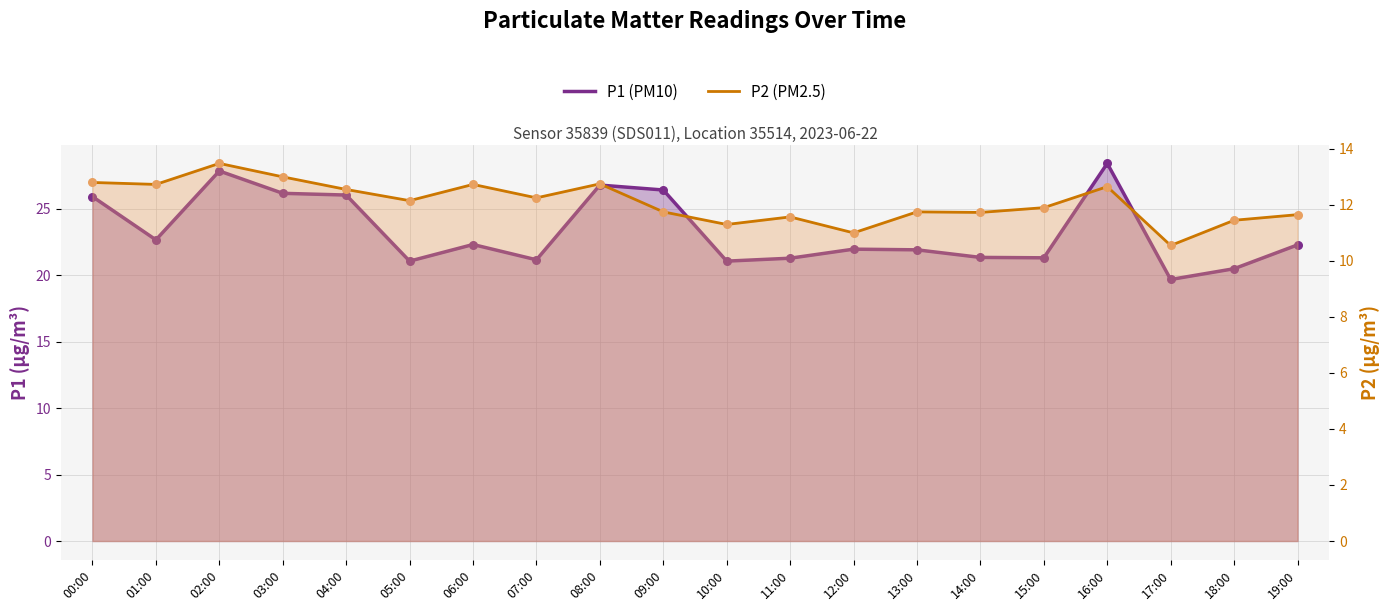

At how many categories does at least one series exceed 11?

20